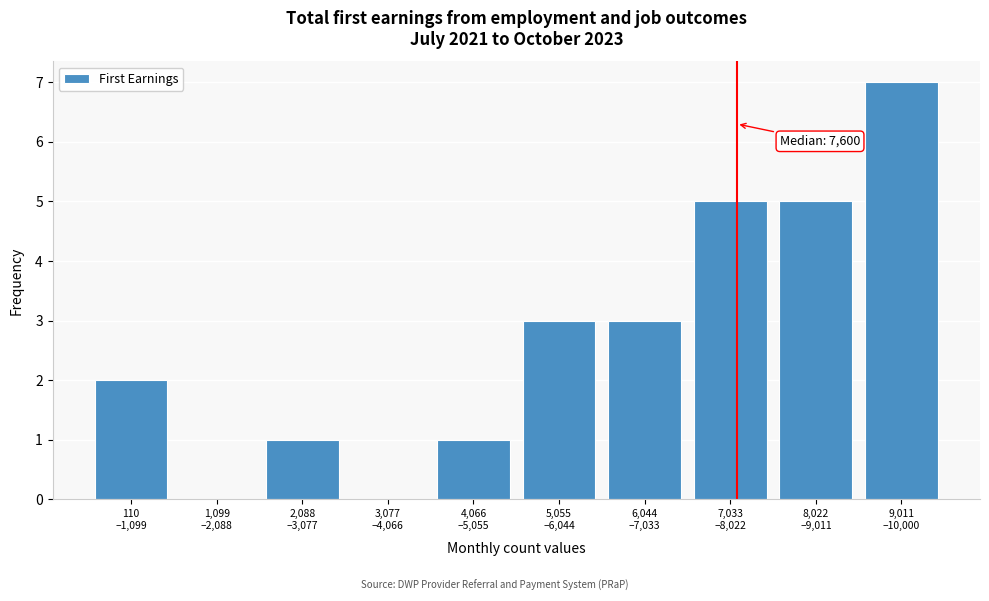

What is the greatest value displayed?

7